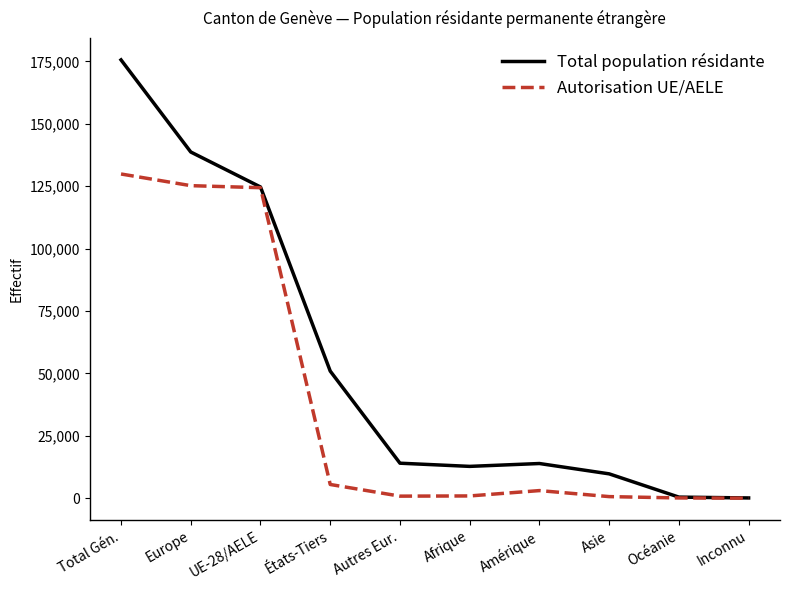

Rank the series by their average value, from lowest to highest.

Autorisation UE/AELE, Total population résidante